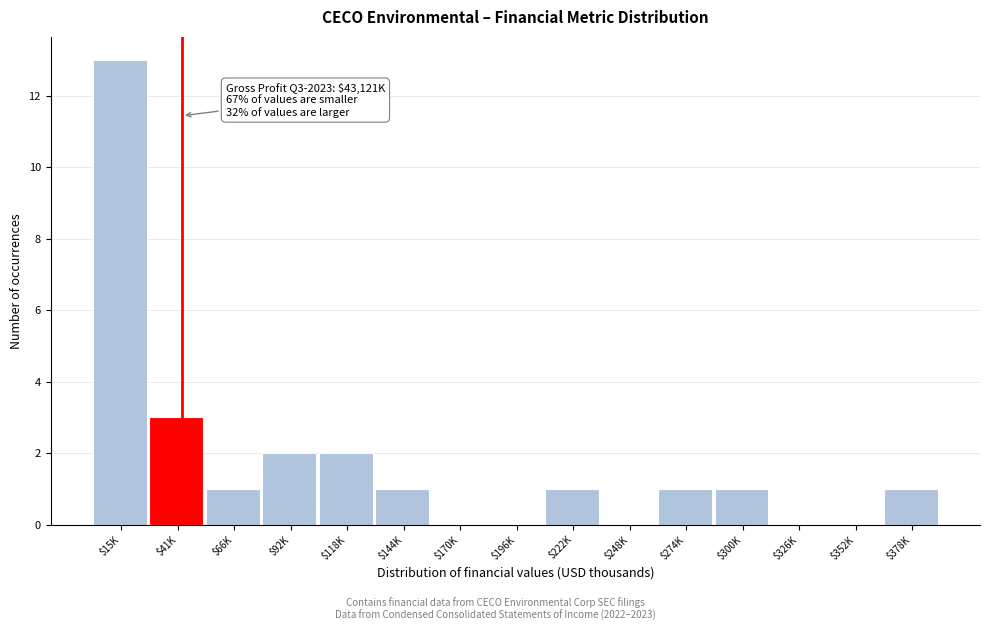

What is the maximum value shown in the chart?

13